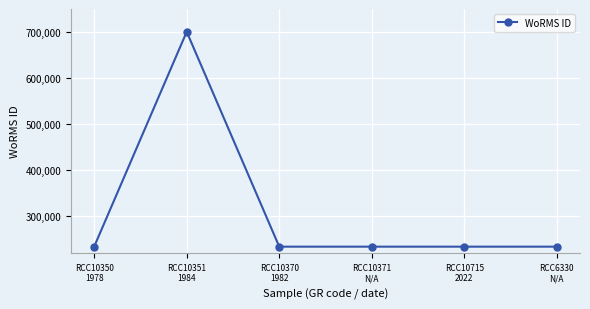

What is the minimum value shown in the chart?

233778